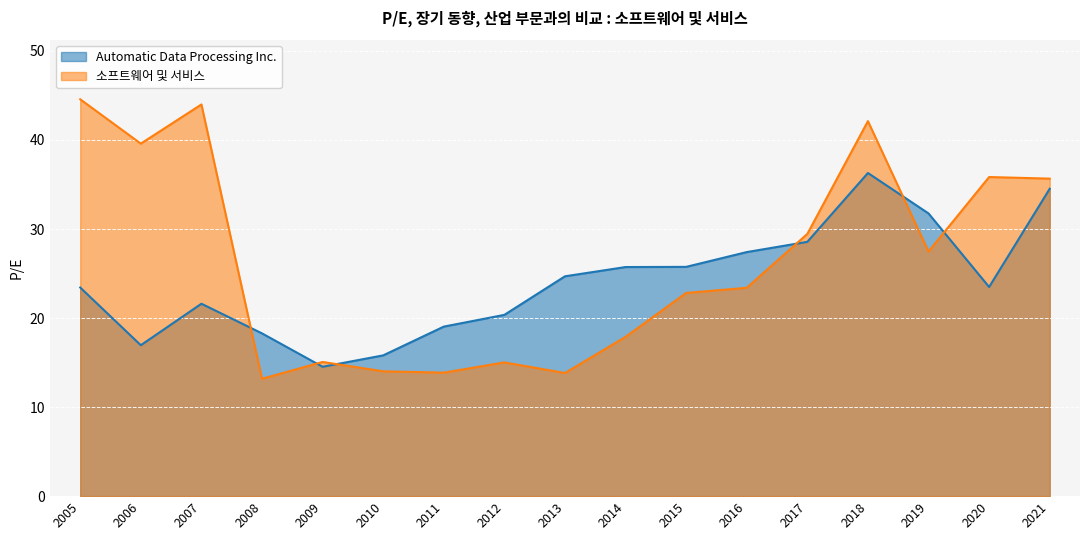

In 소프트웨어 및 서비스, how many points are higher than both neighbors (excluding endpoints)?

5